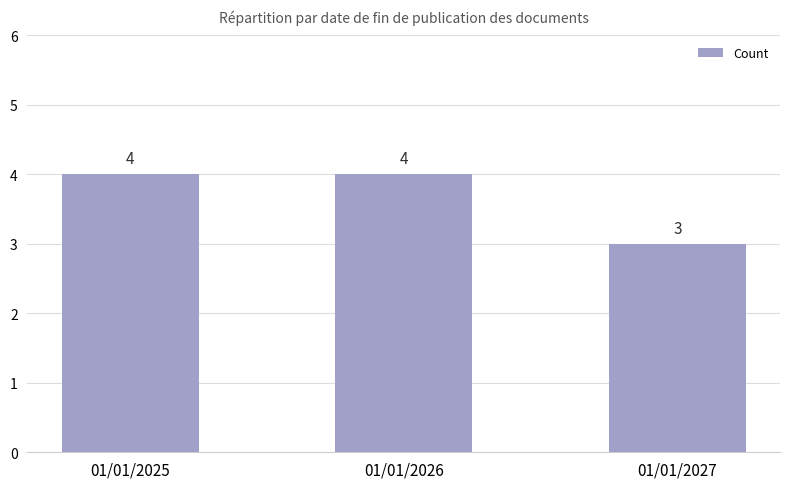

What is the minimum value shown in the chart?

3